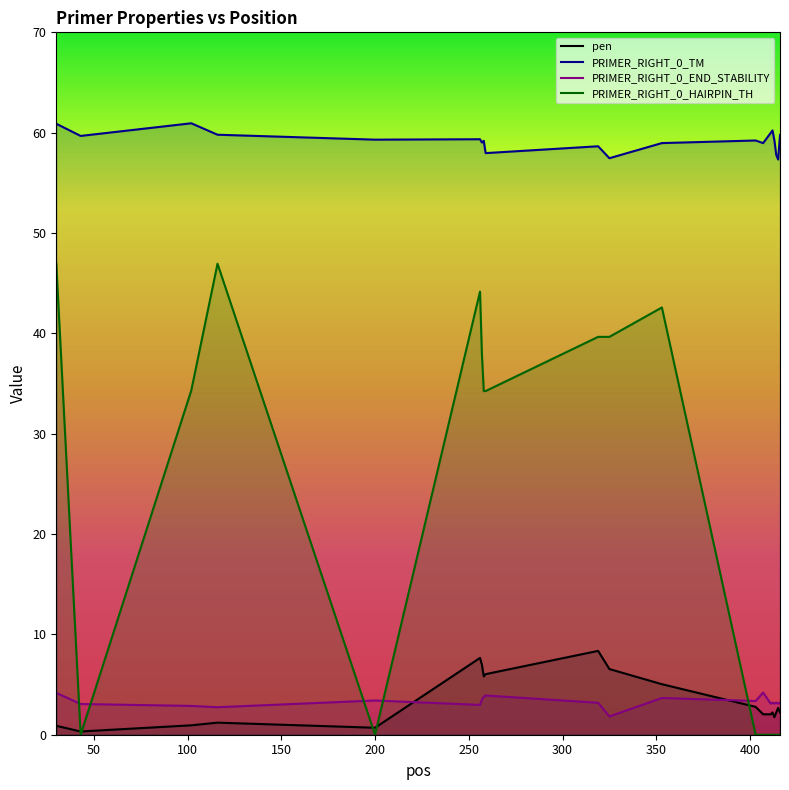

Which series has the largest total across all categories?

PRIMER_RIGHT_0_TM